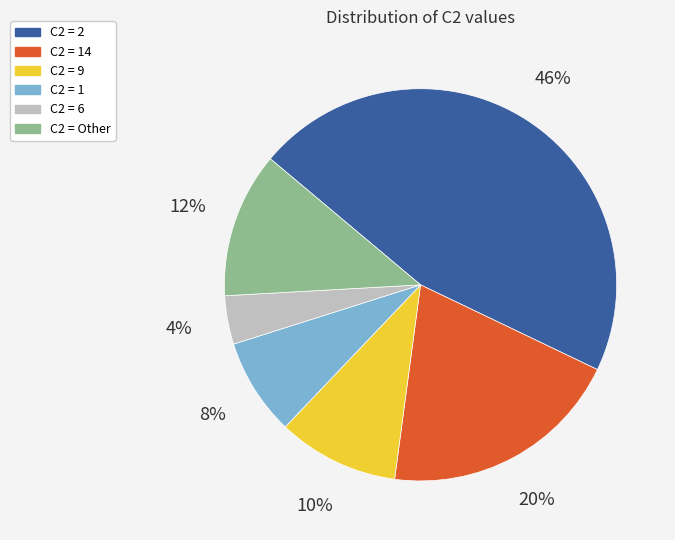

To the nearest percent, what is the average slice percentage?

17%